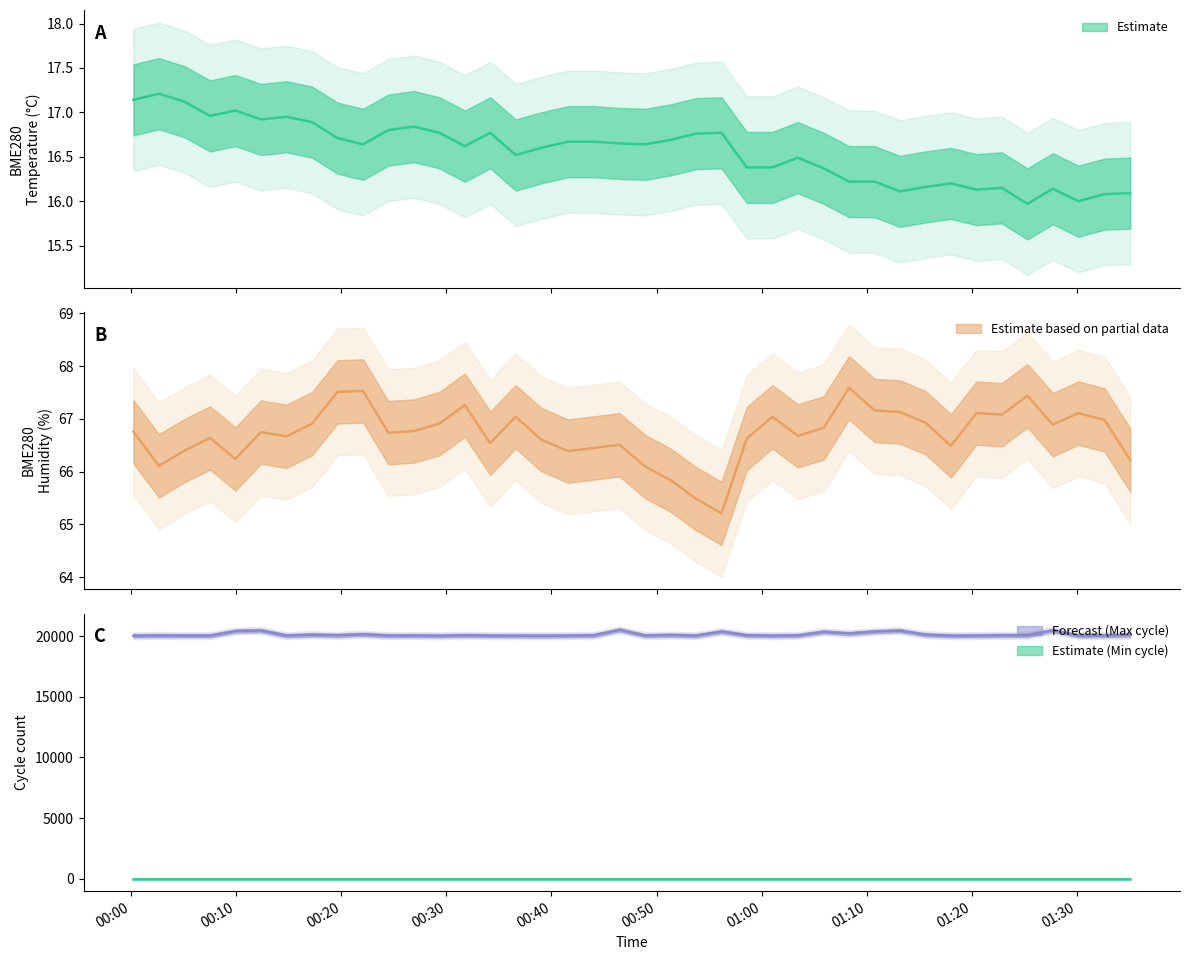

Between 2021/06/08 00:22:03 and 2021/06/08 01:20:28, which series saw the biggest shift?

Max_cycle